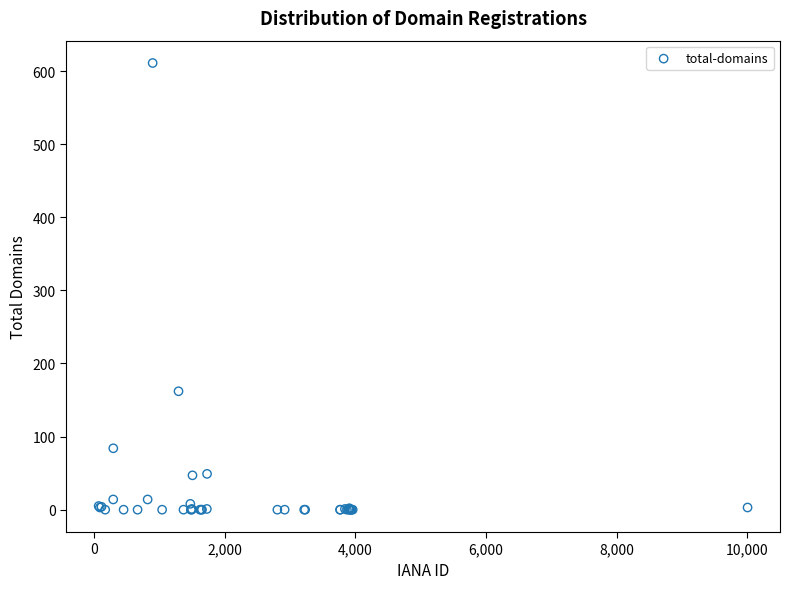

What Y value in the scatter plot is closest to 305?

162